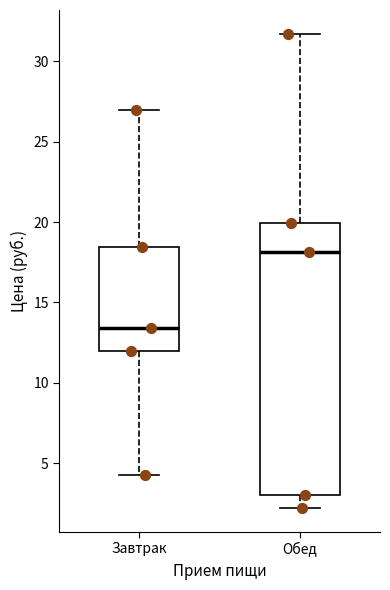

Which box has the highest median line?

Обед